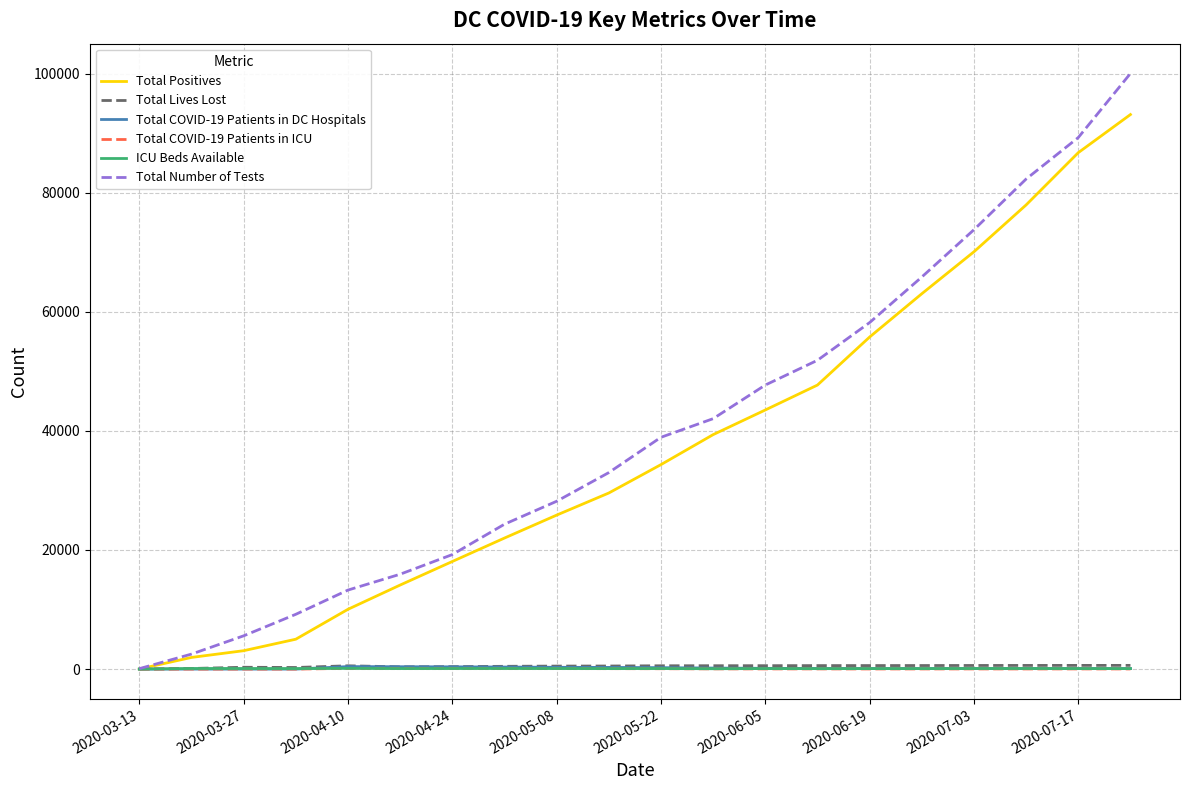

Count the number of categories in the chart.

20